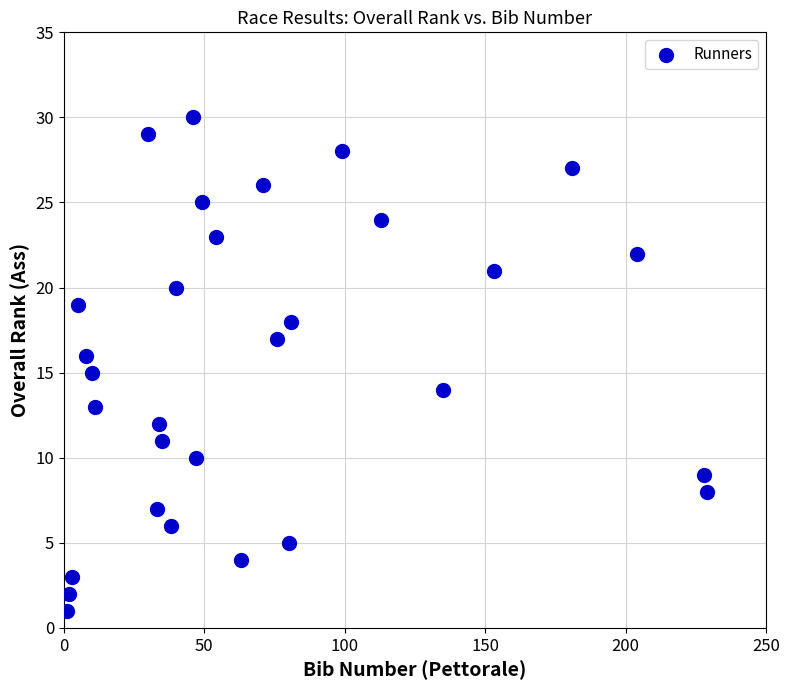

What is the range of X values (max minus min)?

228